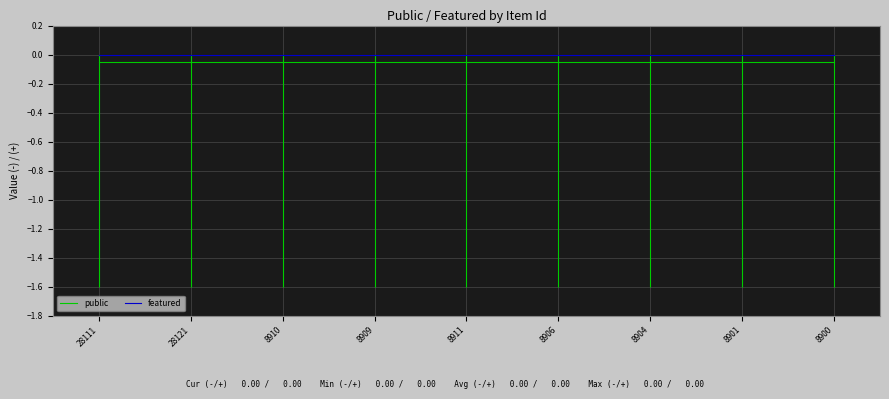

Rank the categories by featured value from lowest to highest.

28111, 28121, 8910, 8909, 8911, 8906, 8904, 8901, 8900